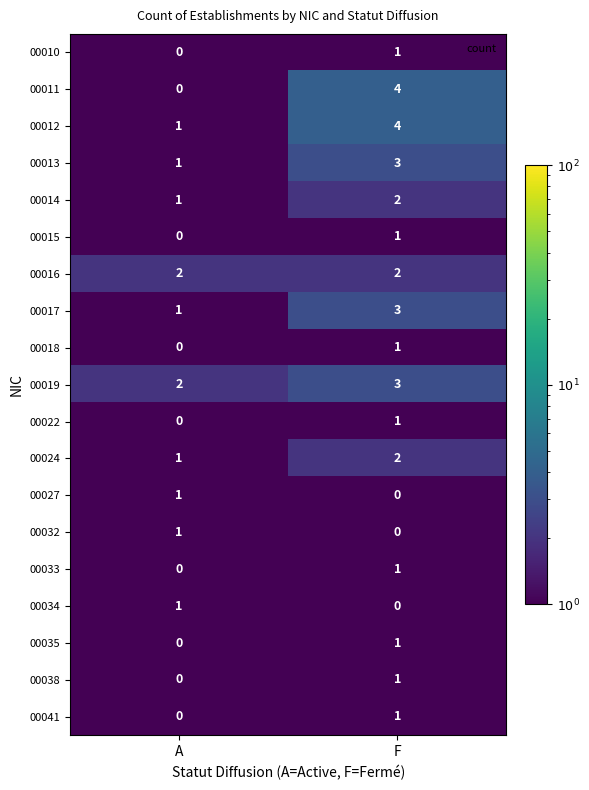

What is the total value across all series at F?

31